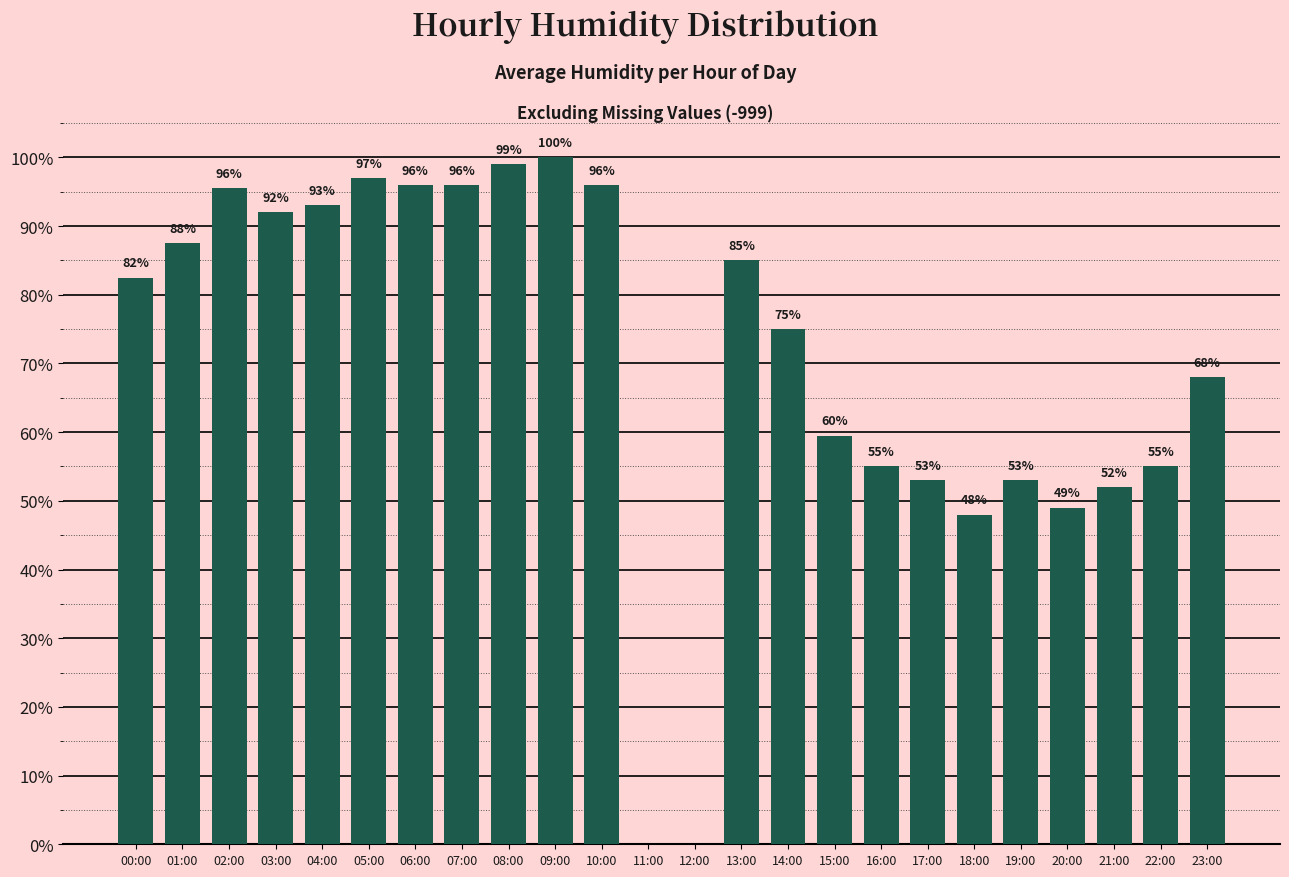

Is it true that the value at 09:00 is 100.0?

True